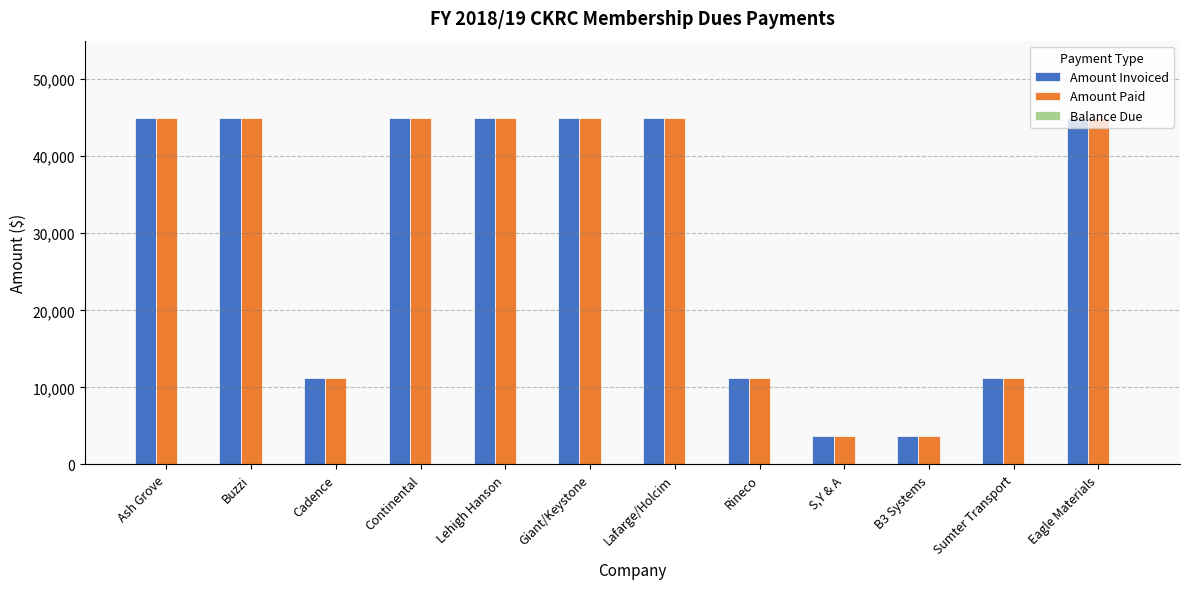

Is it true that Amount Paid equals 68459 at Continental?

False